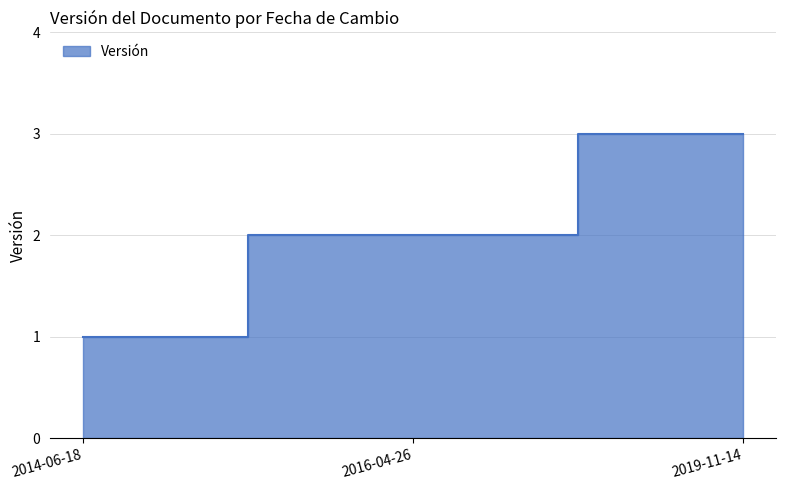

At which category does the chart reach its peak across all series?

2019-11-14